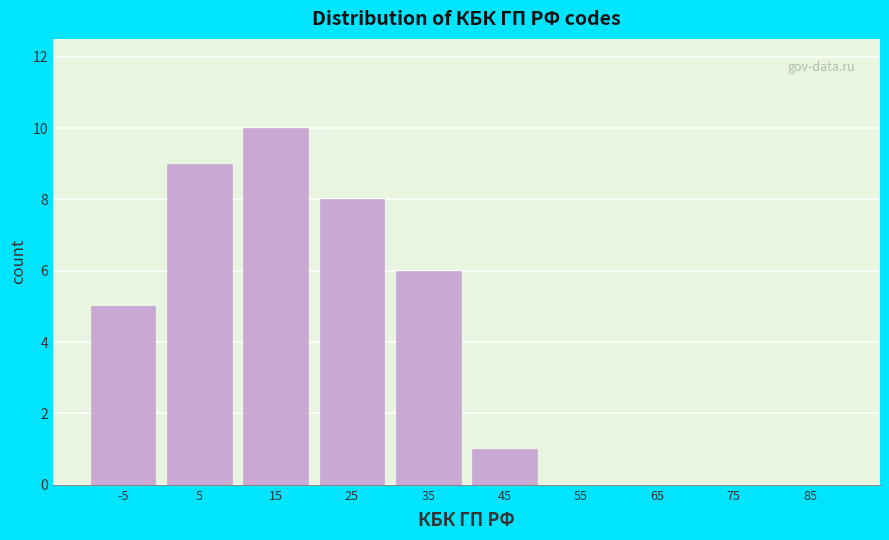

What is the sum of all values?

39